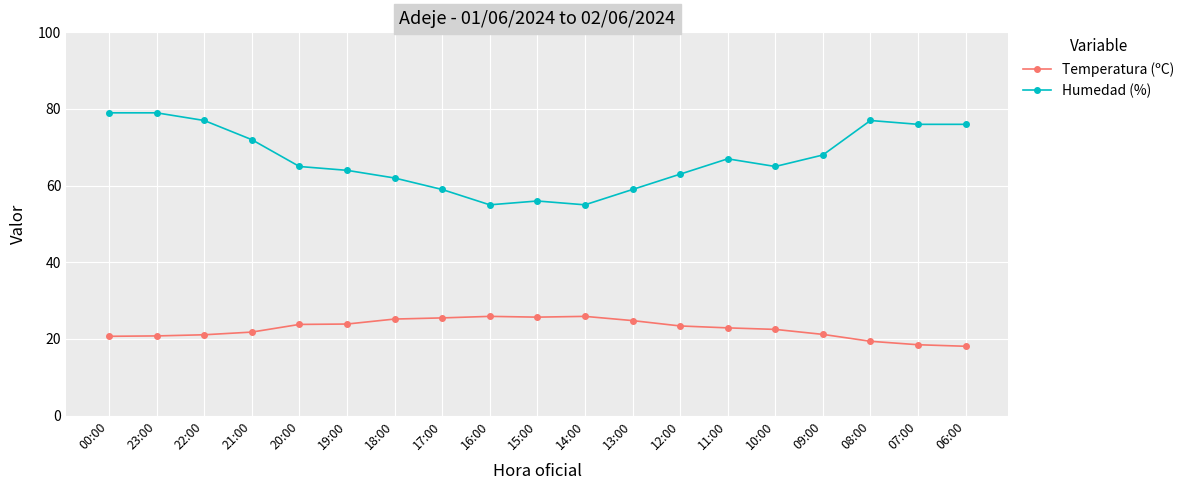

What is the average value of the Humedad (%) series?

67.1